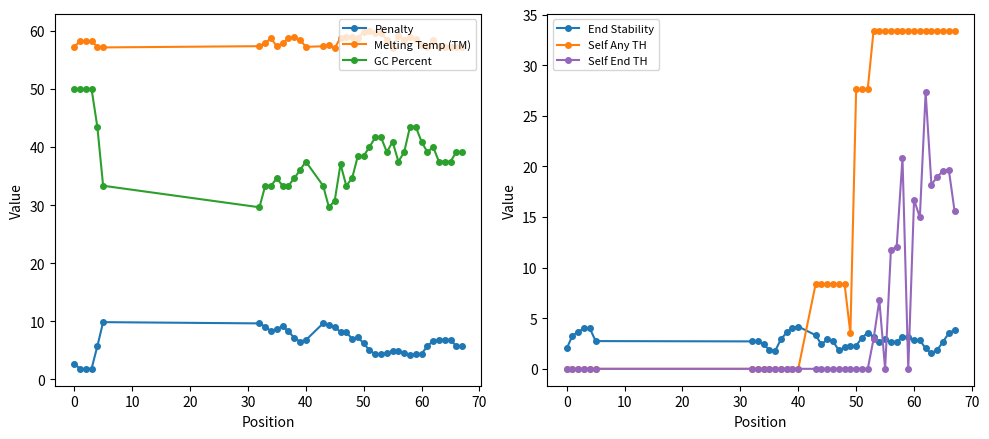

What are all the series names shown in the legend?

Penalty, Melting Temp (TM), GC Percent, End Stability, Self Any TH, Self End TH